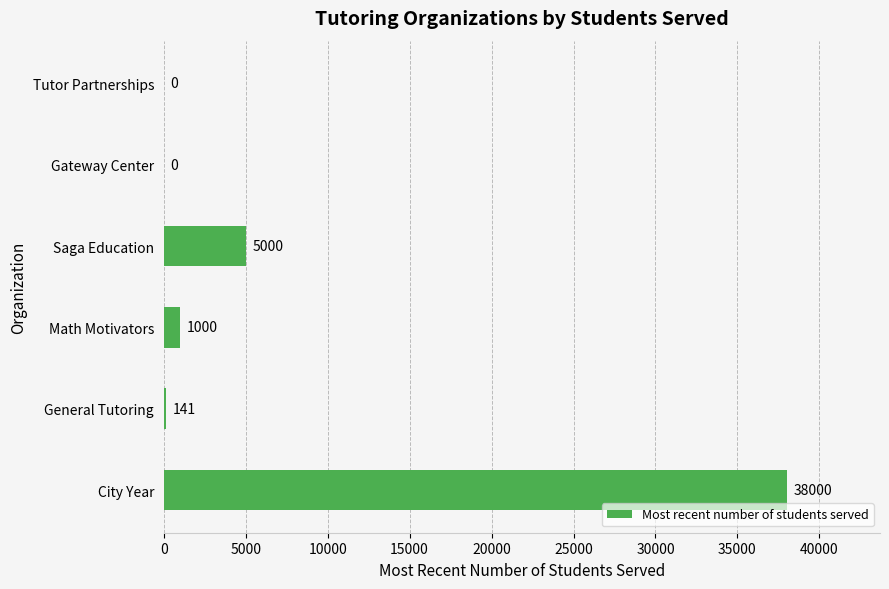

How many values are above zero?

4